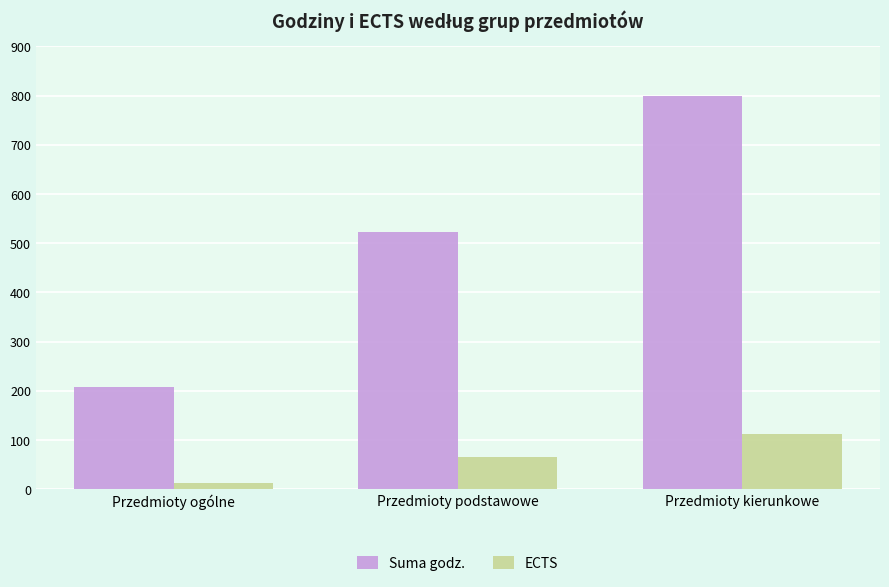

Between Przedmioty ogólne and Przedmioty podstawowe, which series saw the biggest shift?

Suma godz.